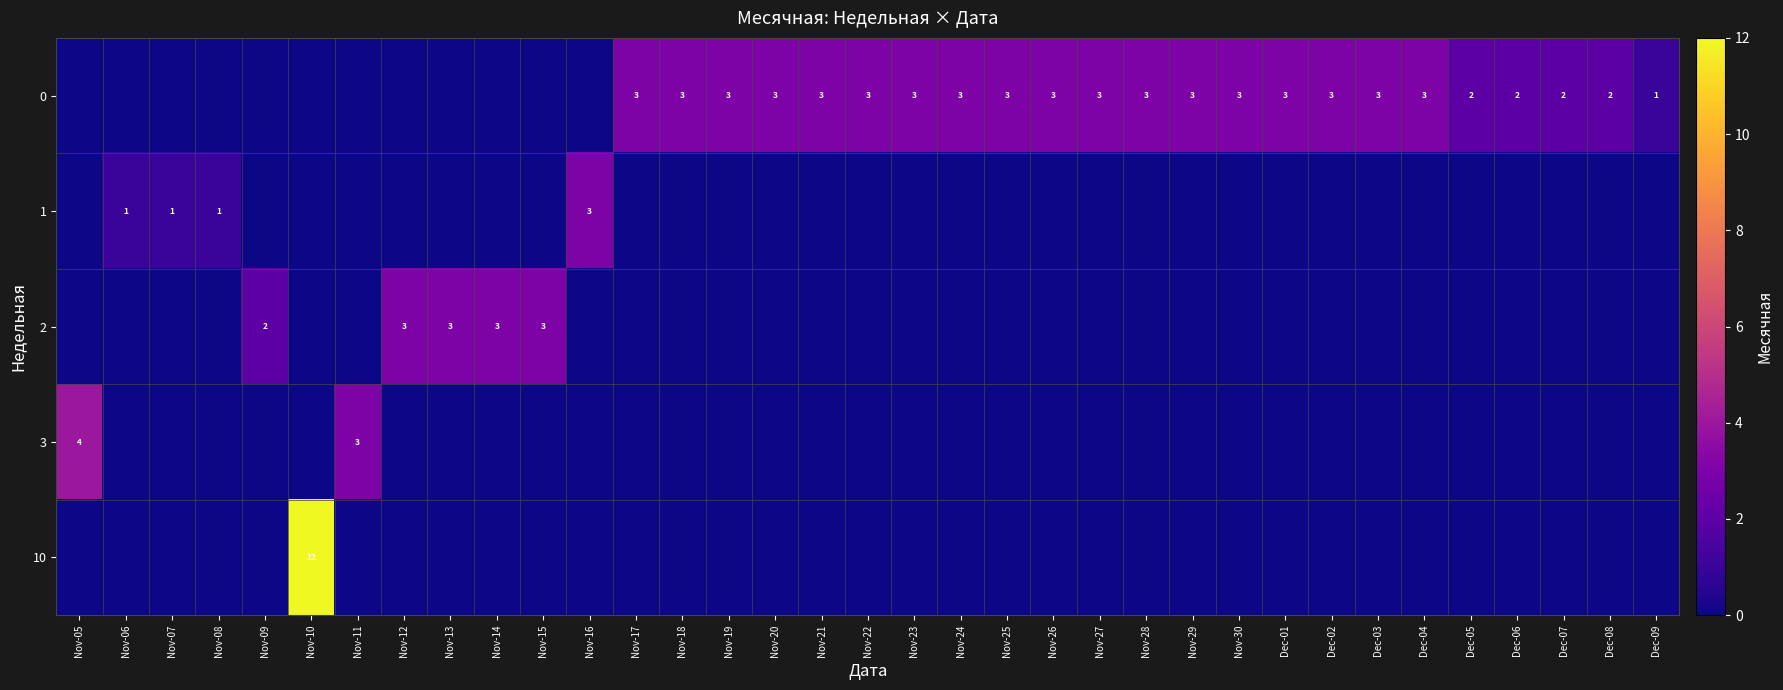

True or false: 0 has a value of 4 at Nov-26.

False